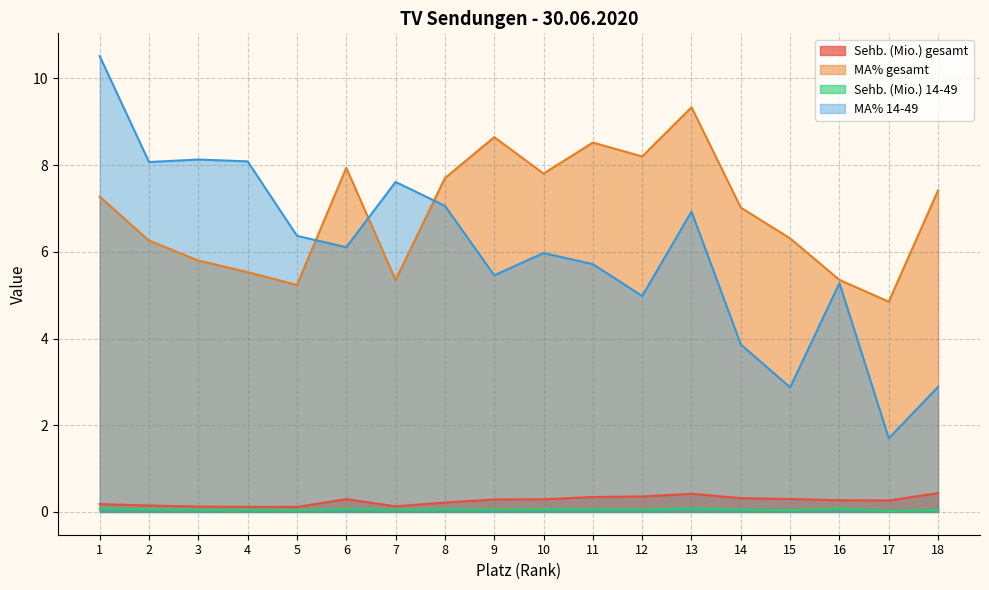

What value does the MA% 14-49 series have at 12?

5.0